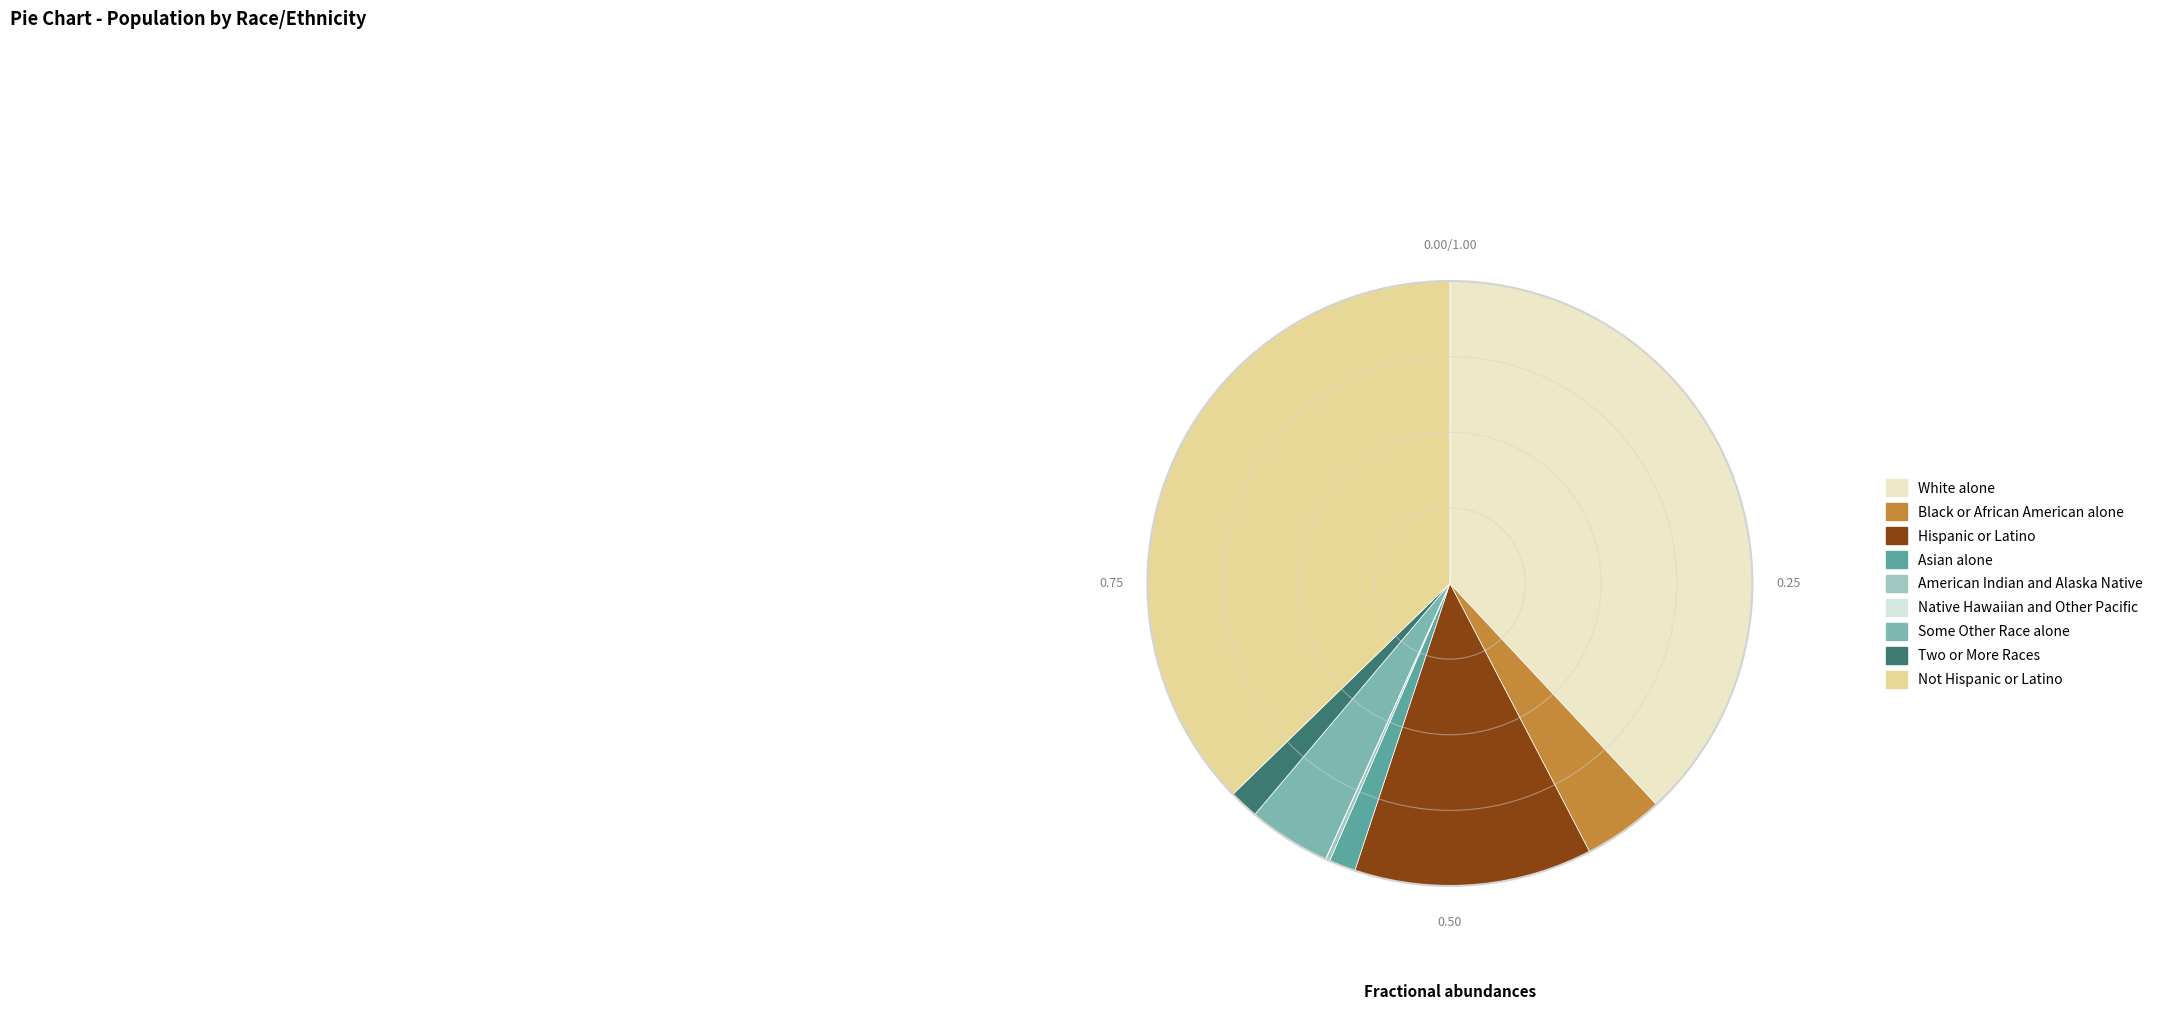

Rank the categories by value from lowest to highest.

Native Hawaiian and Other Pacific, American Indian and Alaska Native, Asian alone, Two or More Races, Black or African American alone, Some Other Race alone, Hispanic or Latino, Not Hispanic or Latino, White alone